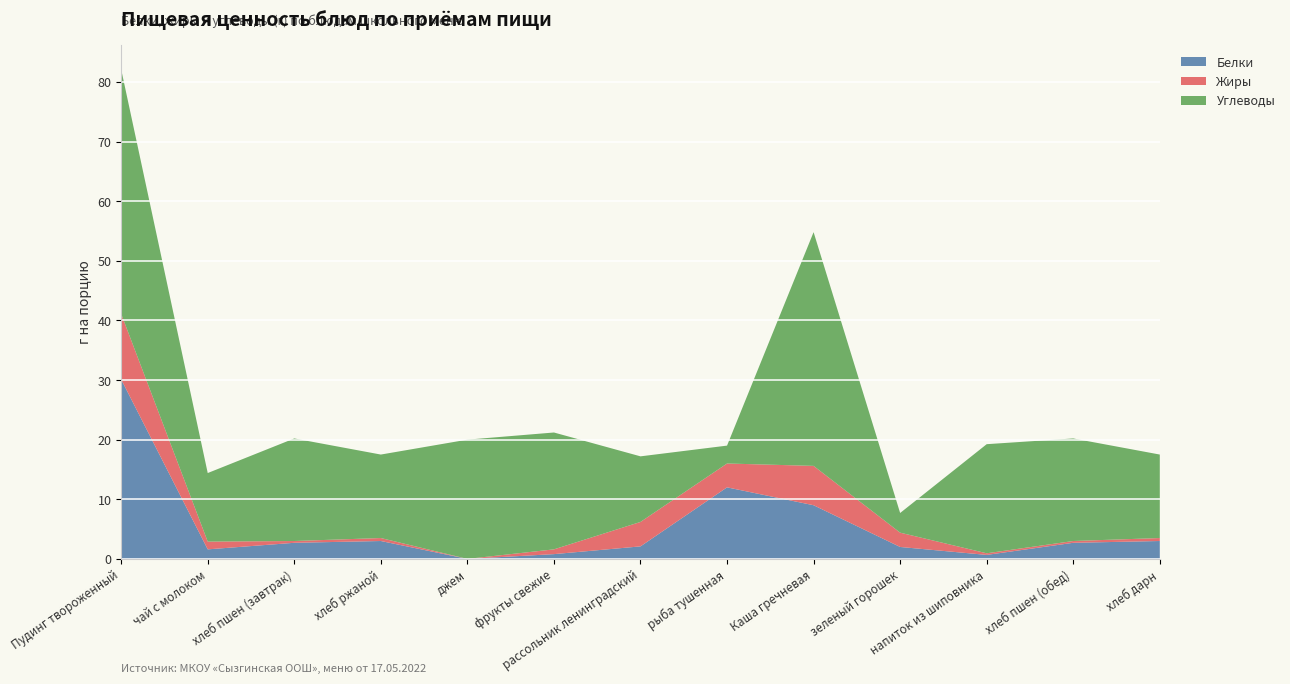

Reading right to left, transcribe all the data shown in this chart.

Белки: хлеб дарн=3.0	хлеб пшен (обед)=2.7	напиток из шиповника=0.7	зеленый горошек=2.0	Каша гречневая=9.0	рыба тушенная=12.0	рассольник ленинградский=2.1	фрукты свежие=0.8	джем=0.0	хлеб ржаной=3.0	хлеб пшен (завтрак)=2.7	чай с молоком=1.6	Пудинг твороженный=30.1
Жиры: хлеб дарн=0.5	хлеб пшен (обед)=0.3	напиток из шиповника=0.3	зеленый горошек=2.4	Каша гречневая=6.6	рыба тушенная=4.0	рассольник ленинградский=4.1	фрукты свежие=0.8	джем=0.0	хлеб ржаной=0.5	хлеб пшен (завтрак)=0.3	чай с молоком=1.3	Пудинг твороженный=11.0
Углеводы: хлеб дарн=14.0	хлеб пшен (обед)=17.2	напиток из шиповника=18.3	зеленый горошек=3.3	Каша гречневая=39.2	рыба тушенная=3.0	рассольник ленинградский=11.0	фрукты свежие=19.6	джем=20.0	хлеб ржаной=14.0	хлеб пшен (завтрак)=17.2	чай с молоком=11.5	Пудинг твороженный=41.0